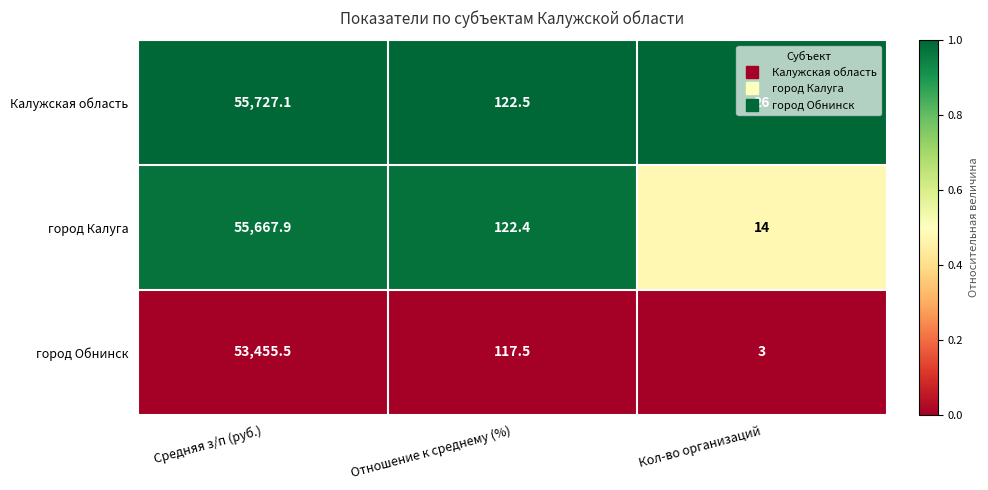

At which category does the chart reach its peak across all series?

Средняя з/п (руб.)